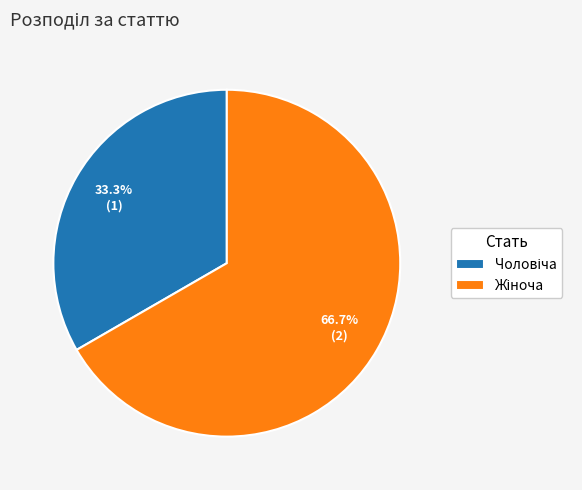

How many slices are in this pie chart?

2